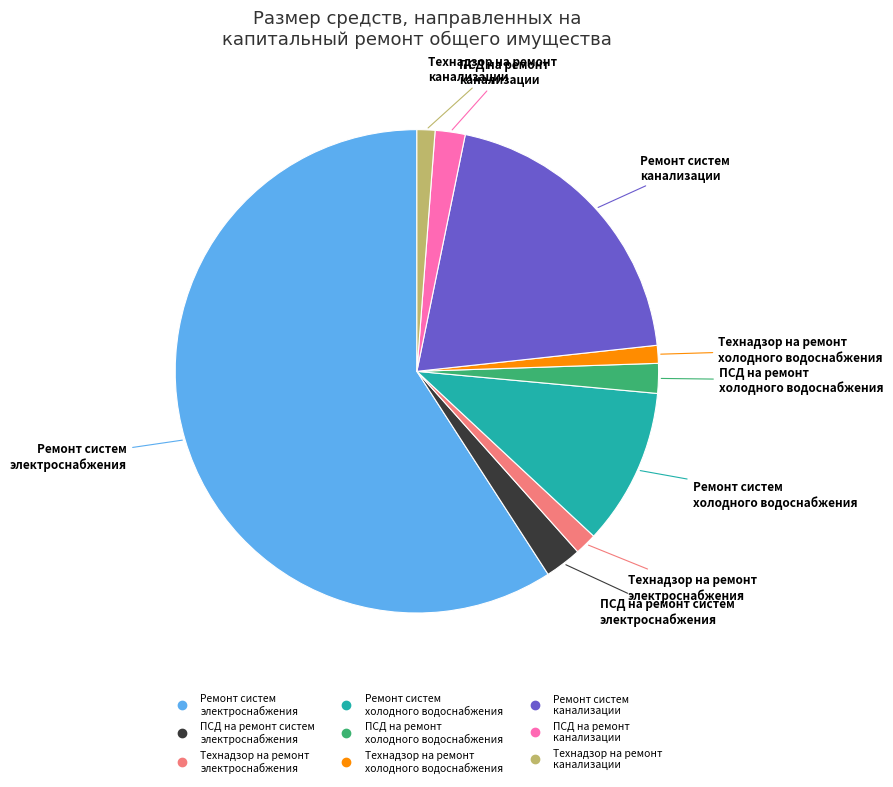

The ПСД на ремонт канализации slice represents 11% of the pie. True or false?

False